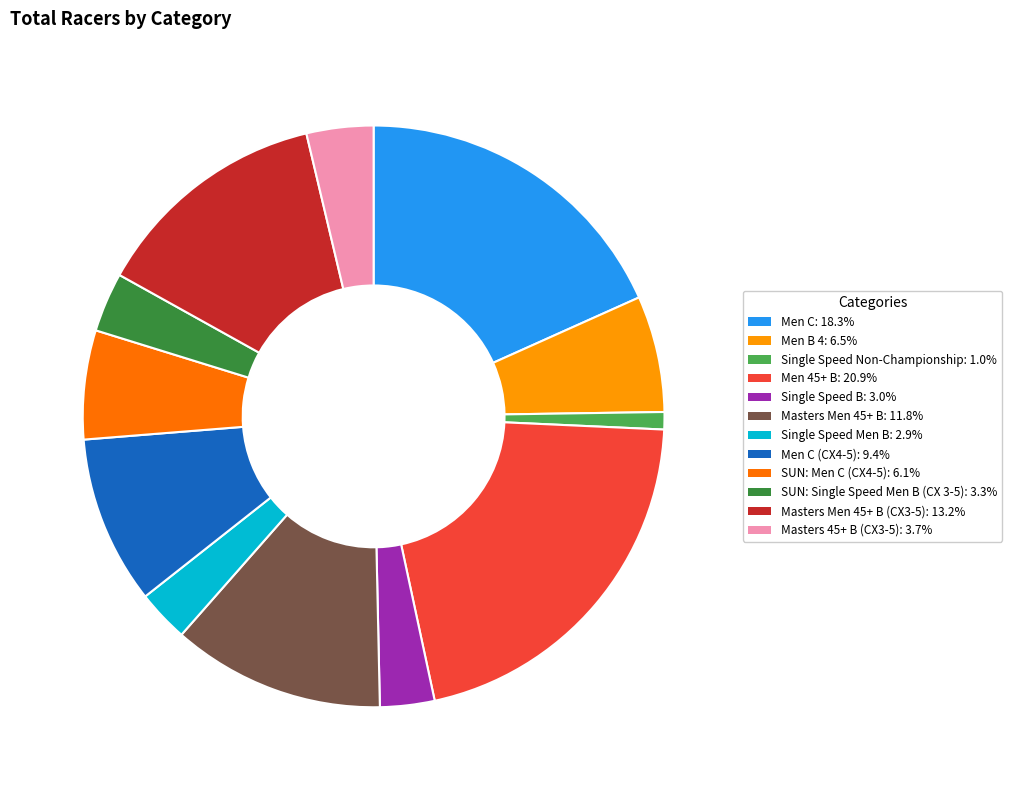

Is there a majority slice in this chart?

No